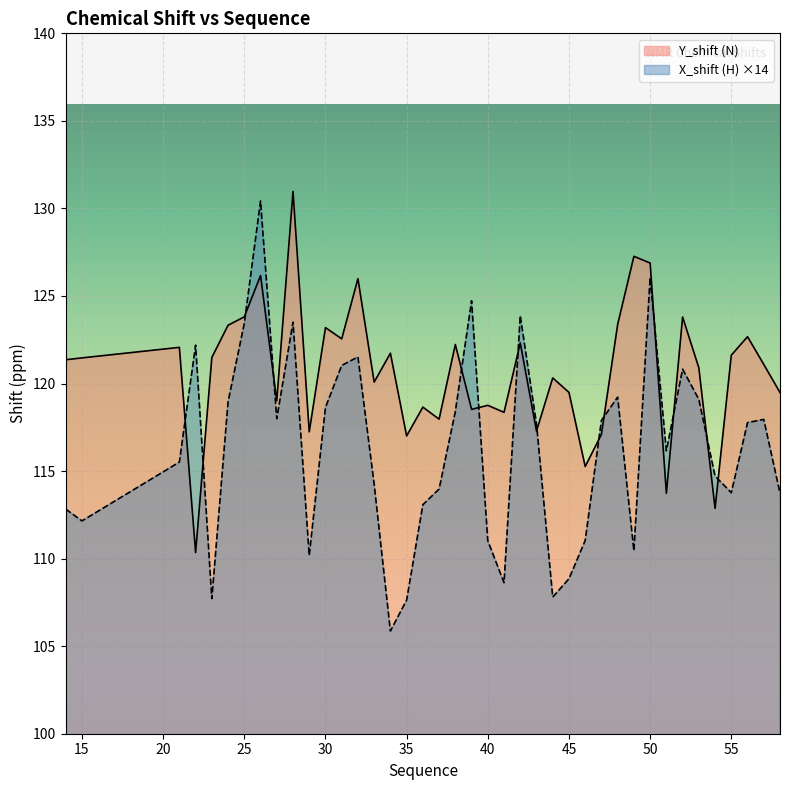

How many lines are shown in the chart?

2